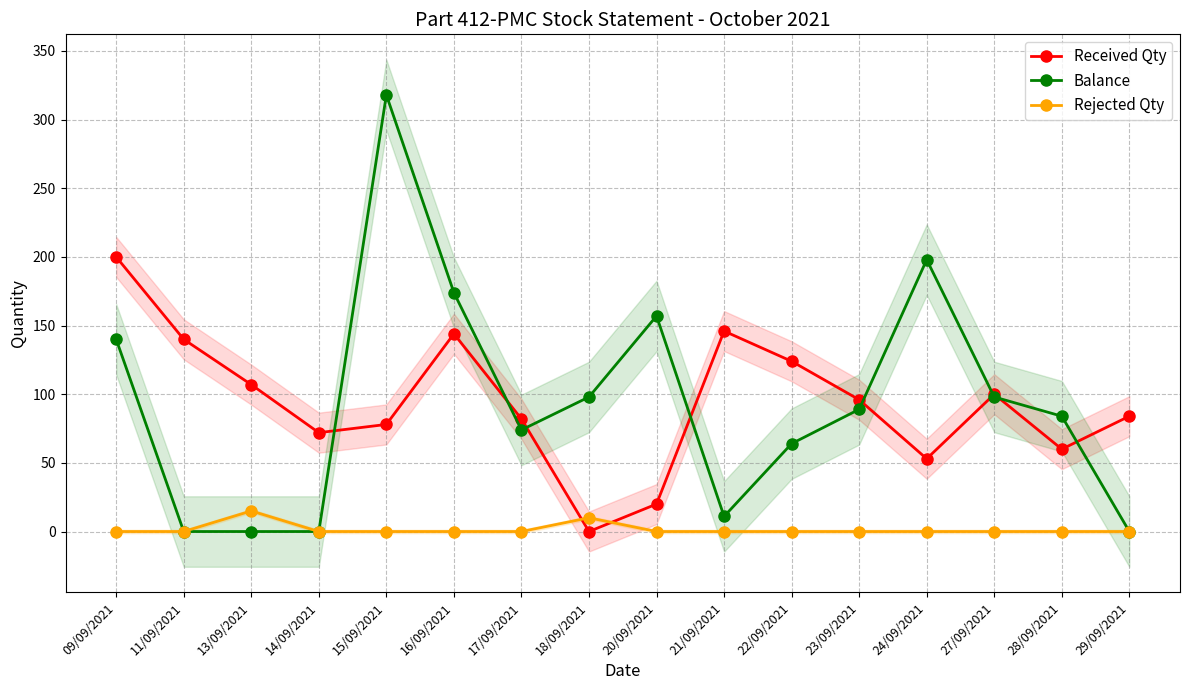

Count the number of categories in the chart.

16